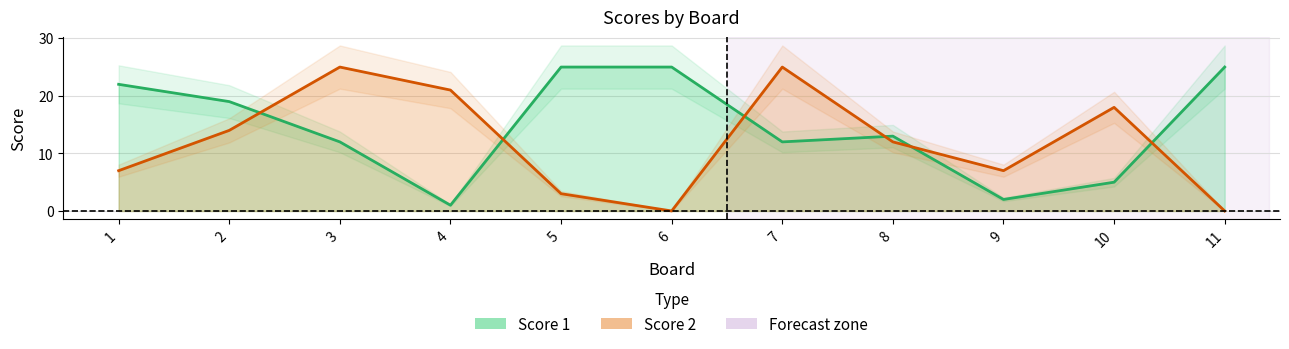

The value of Score 2 at 3 is 39. True or false?

False